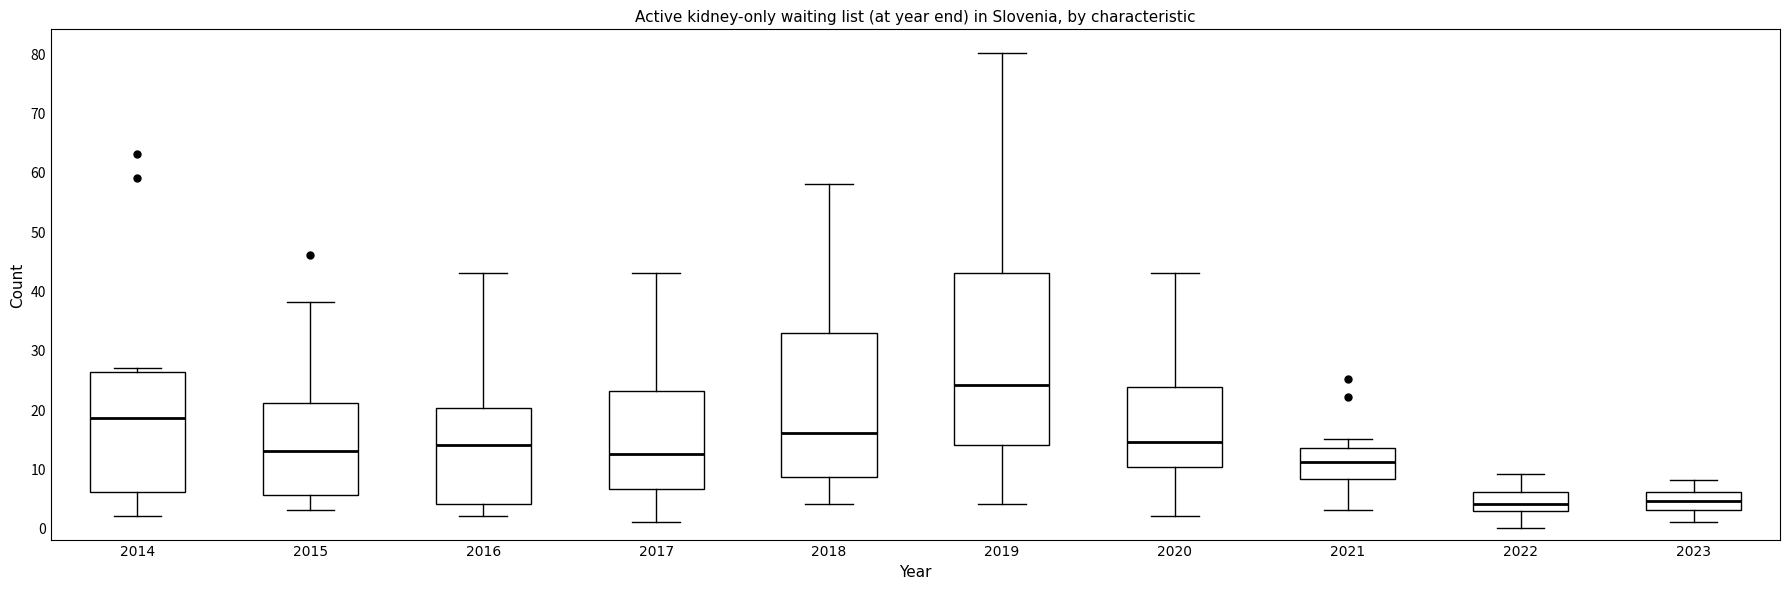

Reading left to right, read every box against the y-axis: the position of its median line, the range the box covers, and the ends of its whiskers. The values are not printed on the chart, so give them approximately, as read against the axis.

2014: median 19, box 6 to 26, whiskers 2 to 27
2015: median 13, box 6 to 21, whiskers 3 to 38
2016: median 14, box 4 to 20, whiskers 2 to 43
2017: median 13, box 7 to 23, whiskers 1 to 43
2018: median 16, box 9 to 33, whiskers 4 to 58
2019: median 24, box 14 to 43, whiskers 4 to 80
2020: median 15, box 10 to 24, whiskers 2 to 43
2021: median 11, box 8 to 14, whiskers 3 to 15
2022: median 4, box 3 to 6, whiskers 0 to 9
2023: median 5, box 3 to 6, whiskers 1 to 8